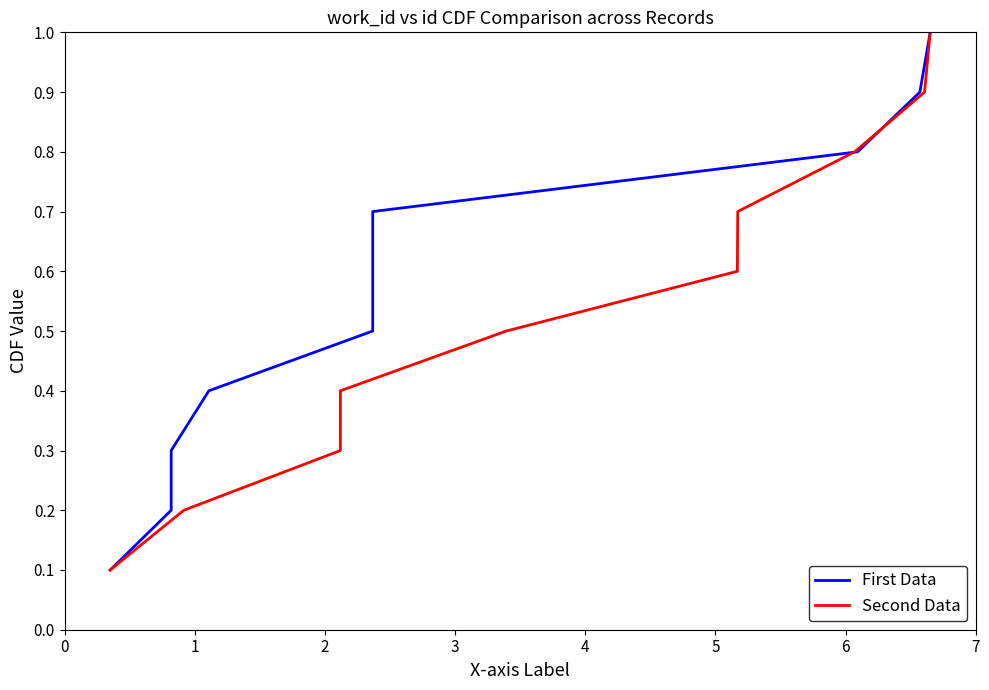

What is the value of the First Data point at the 7th from the left?

0.7